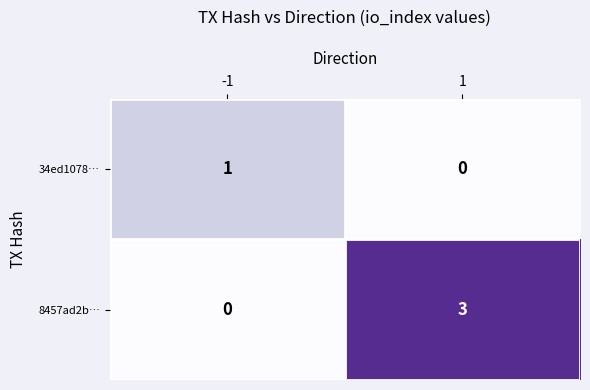

How many data points does each series have?

2